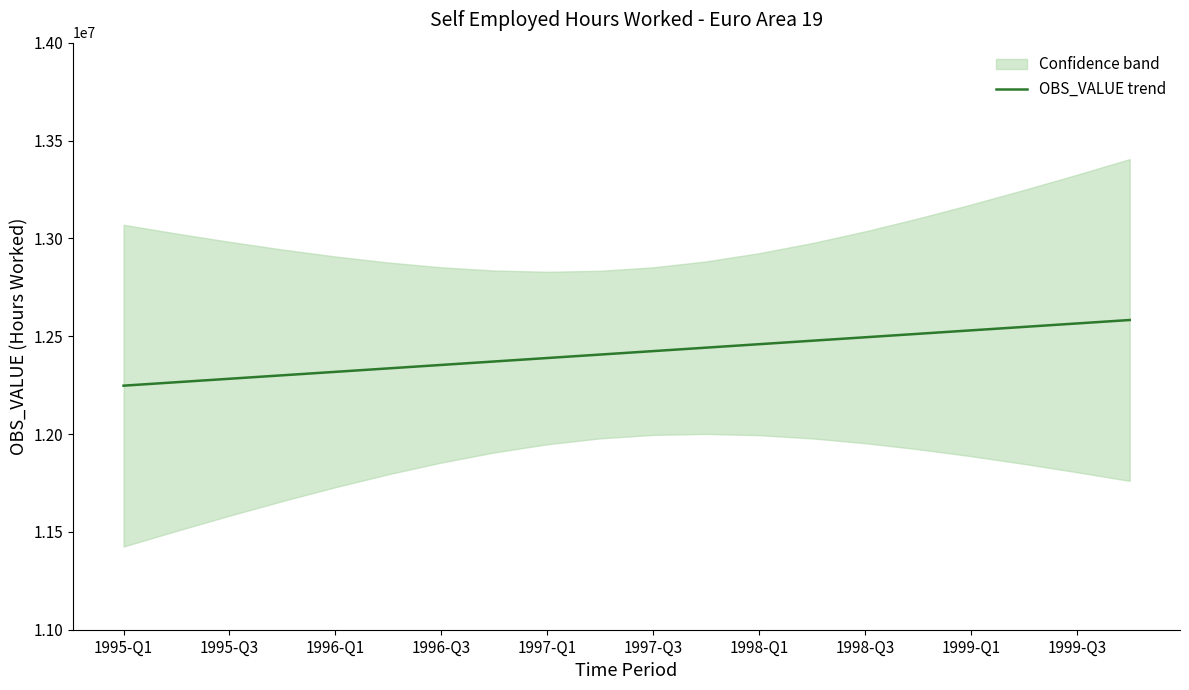

The value of OBS_VALUE trend at 1997-Q1 is 12388448.0. True or false?

True